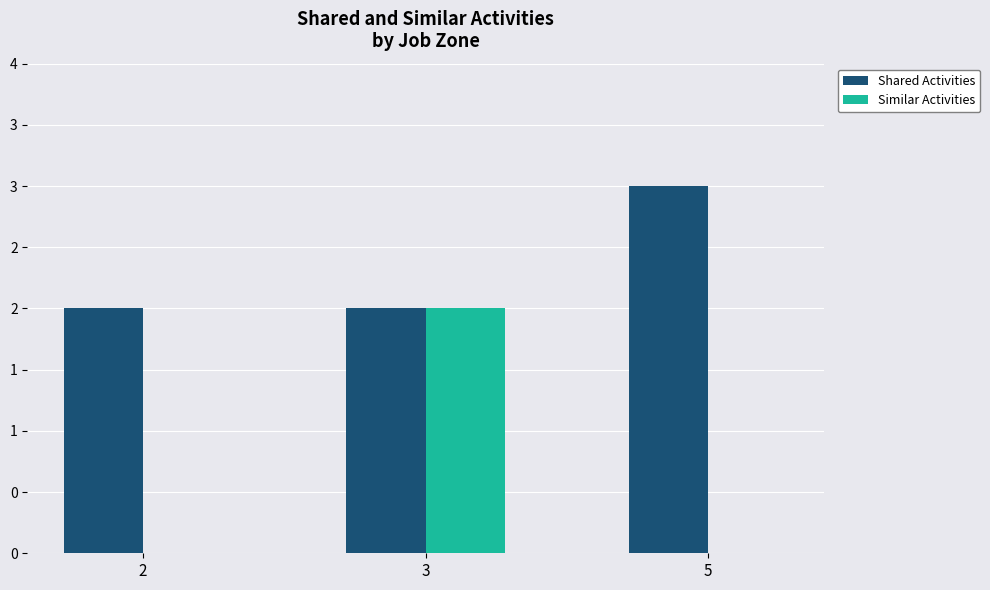

Is the value of Similar Activities at 3 greater than the value of Shared Activities at 3?

No